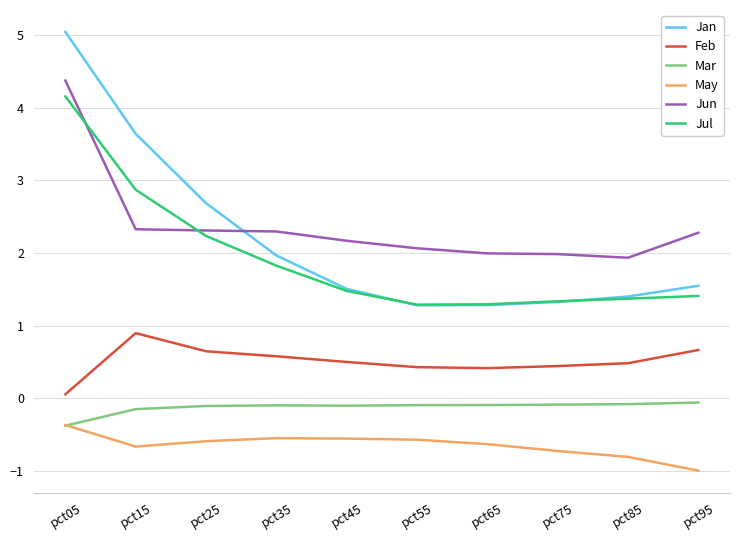

Count the number of data series in this chart.

6